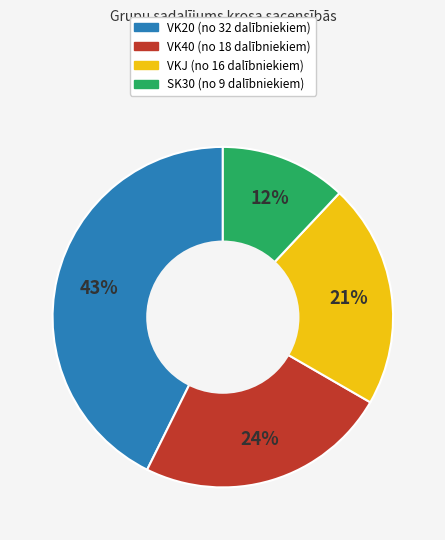

To the nearest percent, what is the difference between the largest and smallest slice percentages?

31%